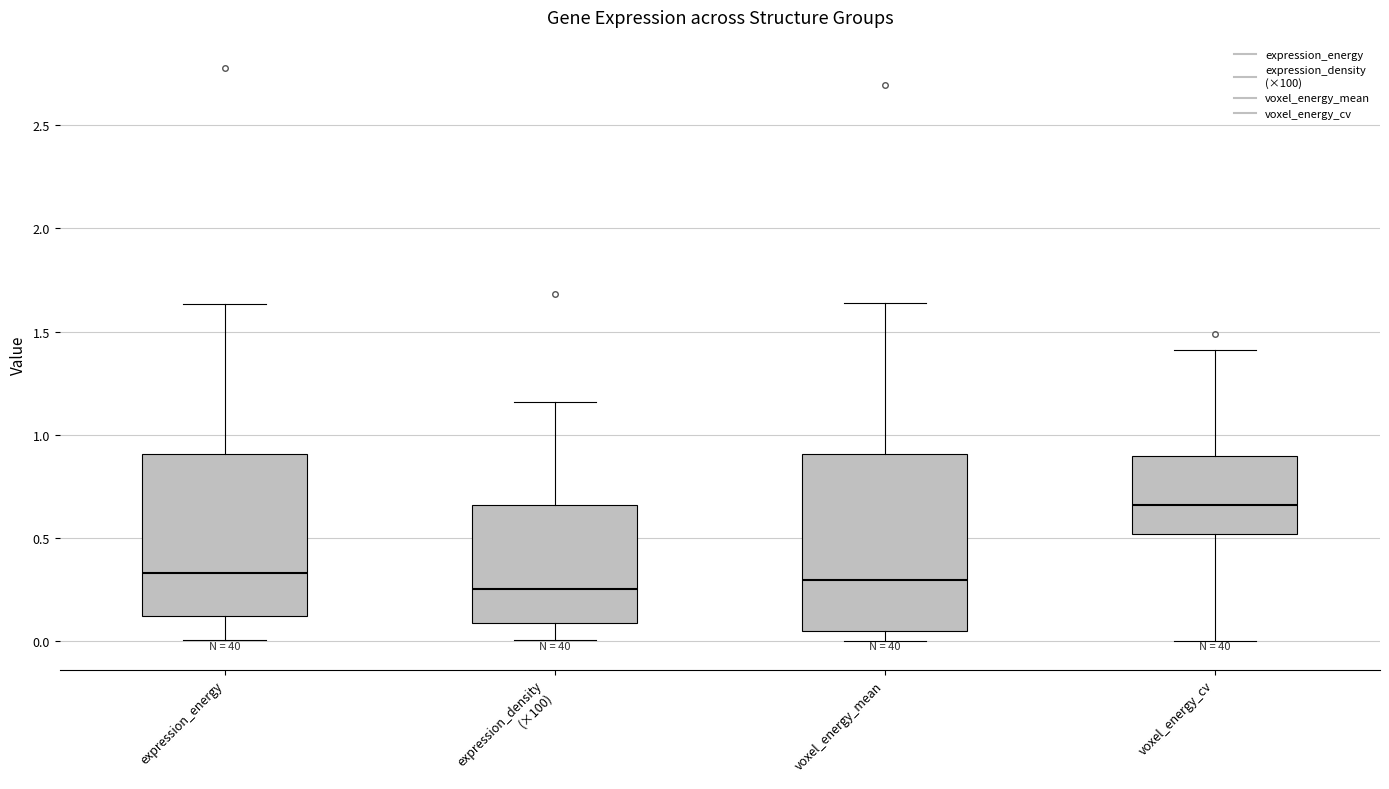

Where is the lower edge of the box for expression_density (×100) on the y-axis? The values are not printed on the chart, so give them approximately, as read against the axis.

0.10